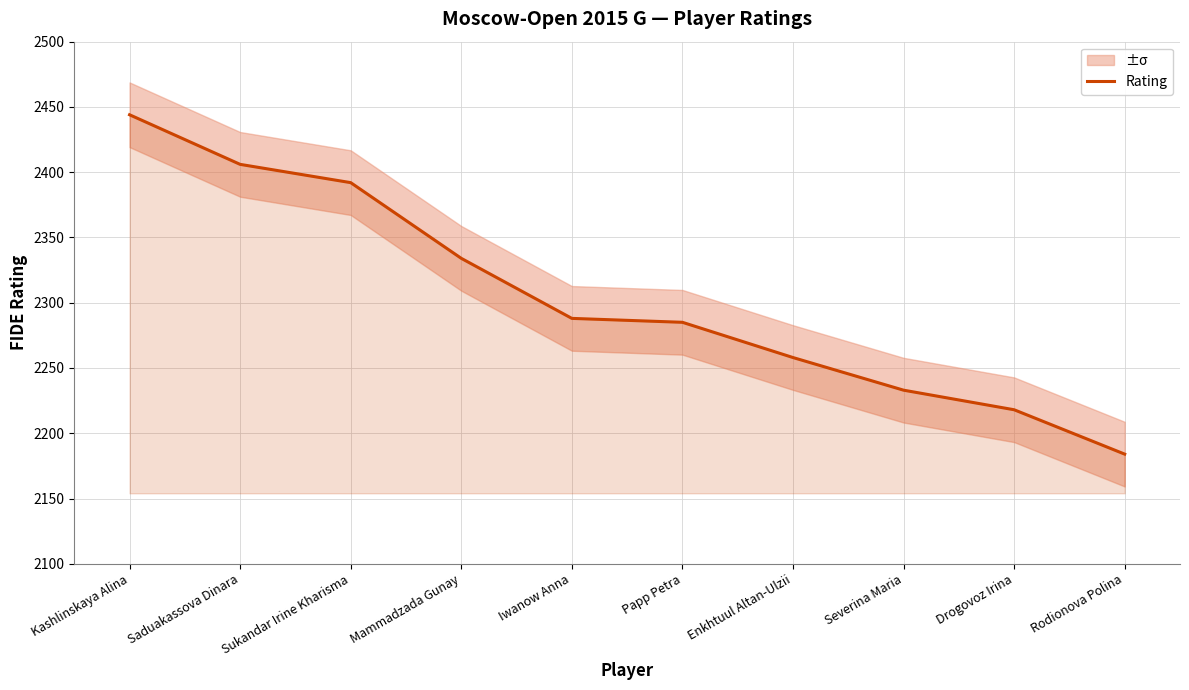

What is the value of the 1st point from the left?

2444